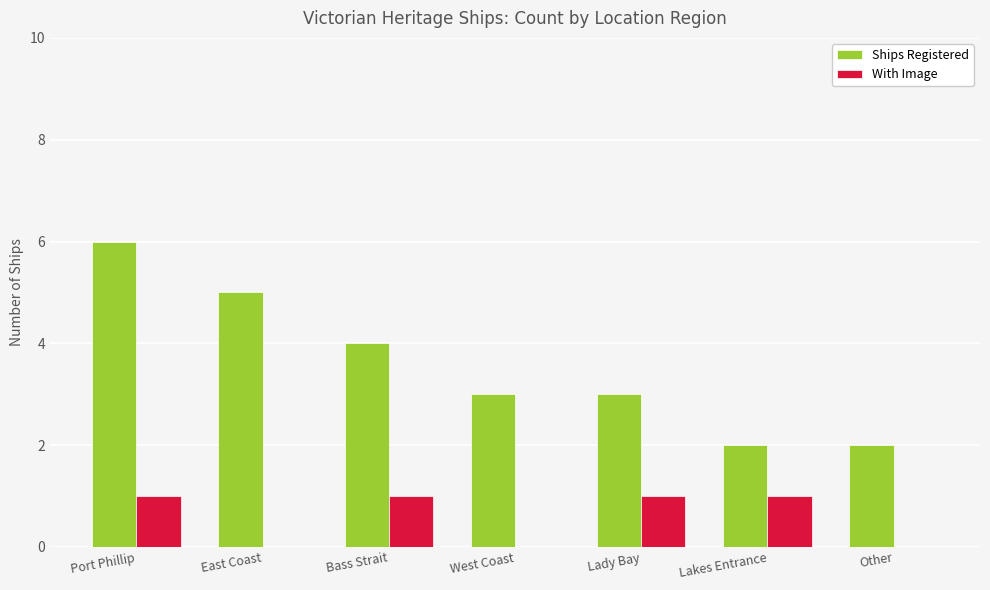

What is the total value across all series at Bass Strait?

5